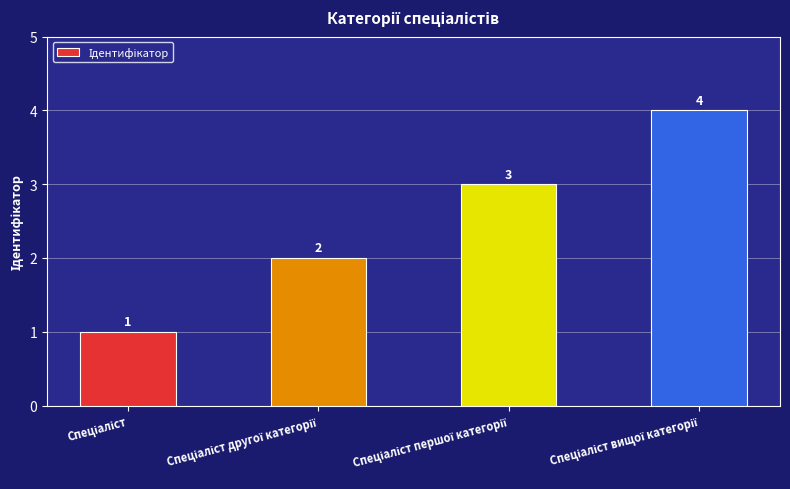

How many values are between 2 and 4?

3